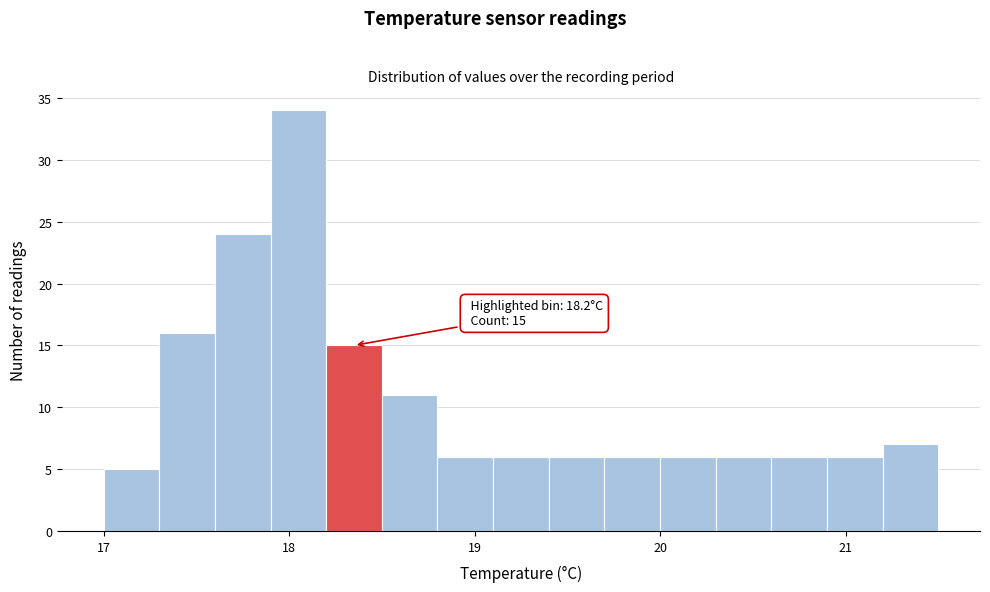

Around what value on the x-axis is the tallest bar? Give the approximate position of its centre, as read against the axis.

18.1